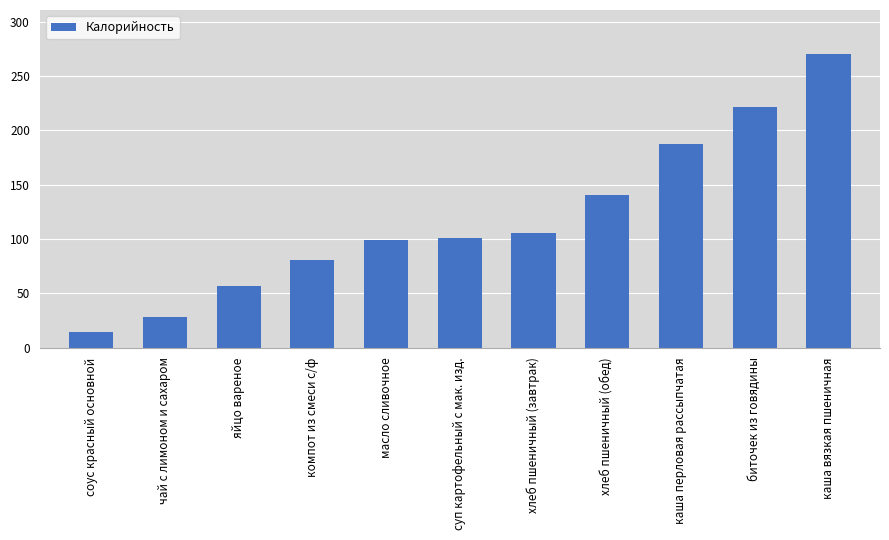

What is the change in value from компот из смеси с/ф to хлеб пшеничный (обед)?

+59.6